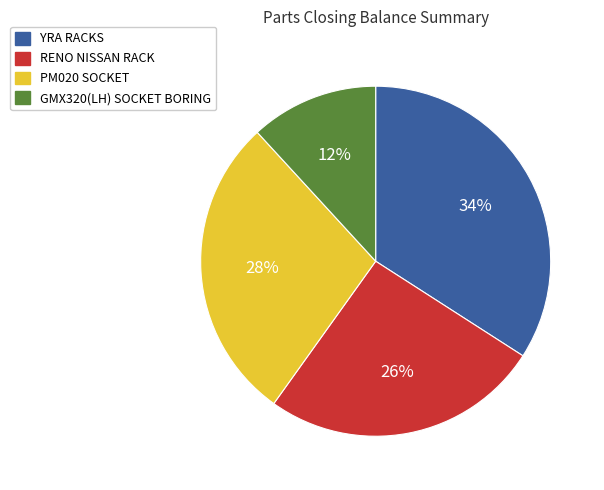

What is the smallest slice in the pie chart?

GMX320(LH) SOCKET BORING